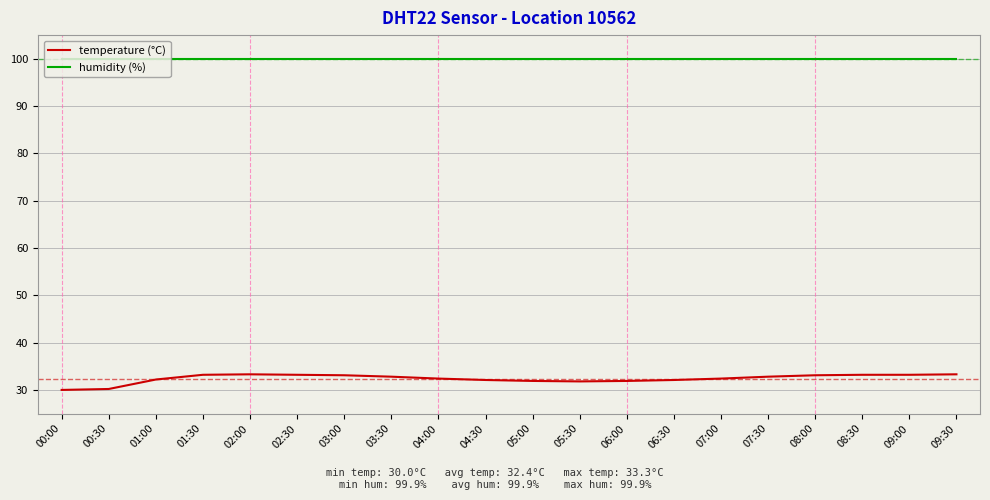

Rank the series by their average value, from lowest to highest.

temperature (°C), humidity (%)